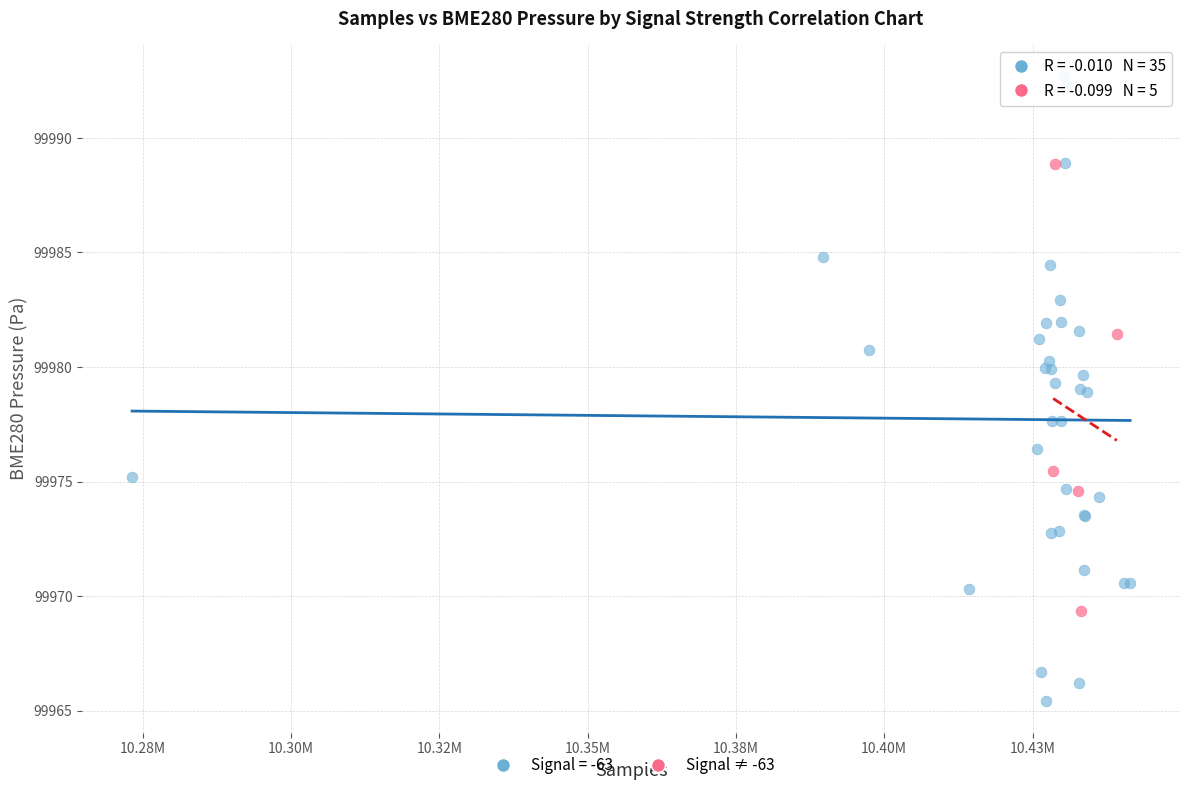

Which series reaches the minimum Y coordinate?

Signal = -63